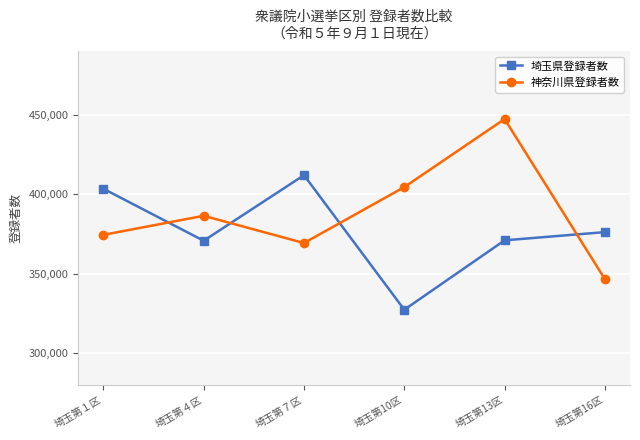

At which category does 埼玉県登録者数 reach its first local peak?

埼玉第７区